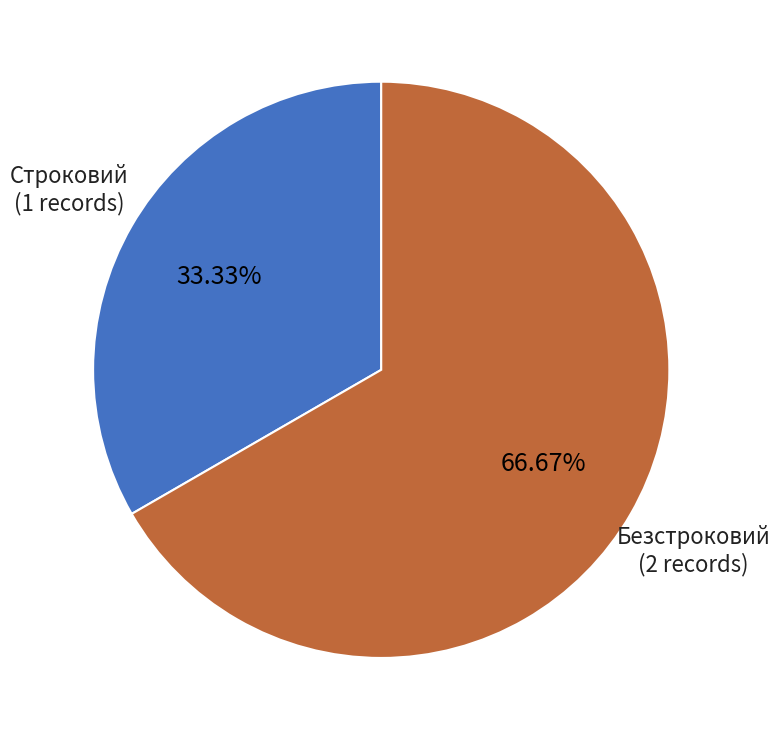

How many slices are in this pie chart?

2